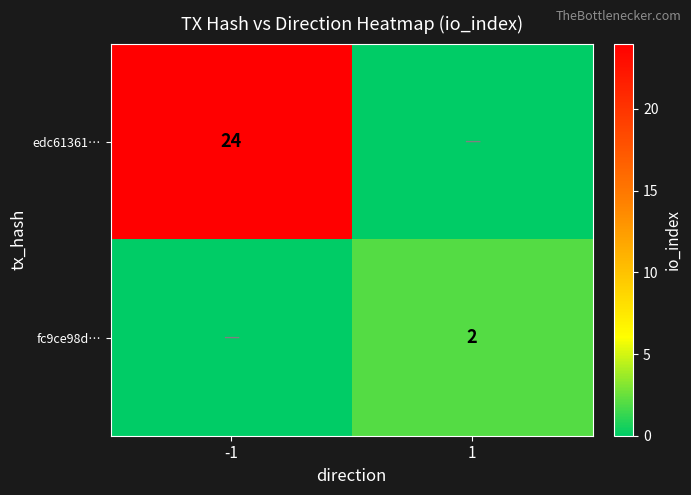

The edc61361… series shows 33 at -1. True or false?

False